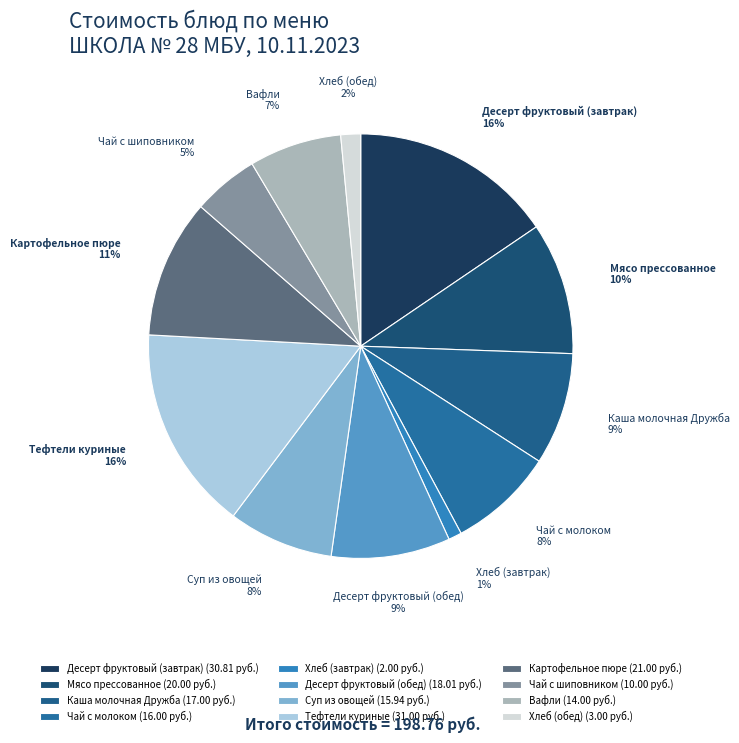

To the nearest percent, what is the average slice percentage?

8%